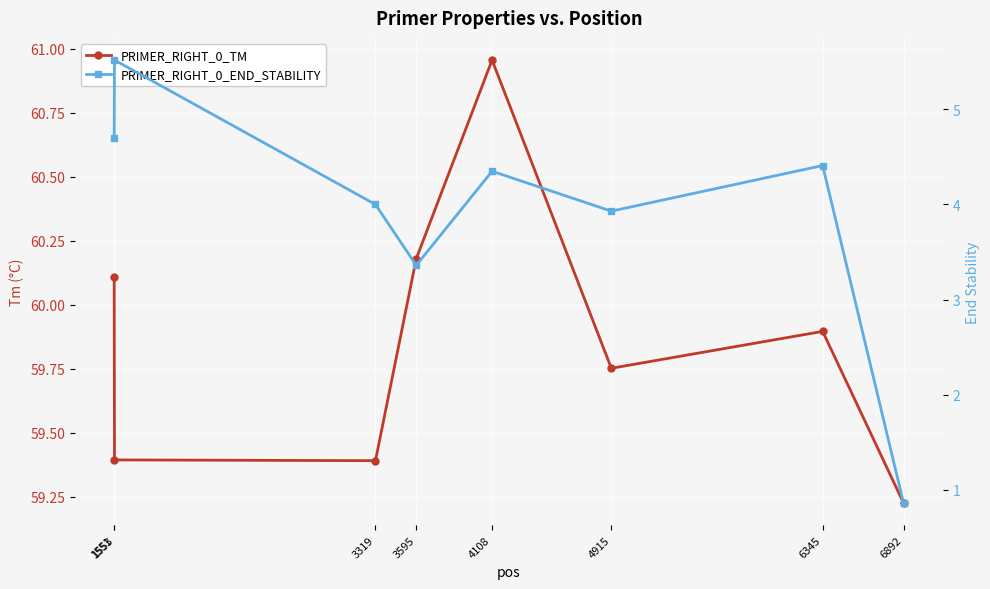

At which category does PRIMER_RIGHT_0_END_STABILITY reach its first local valley?

3595